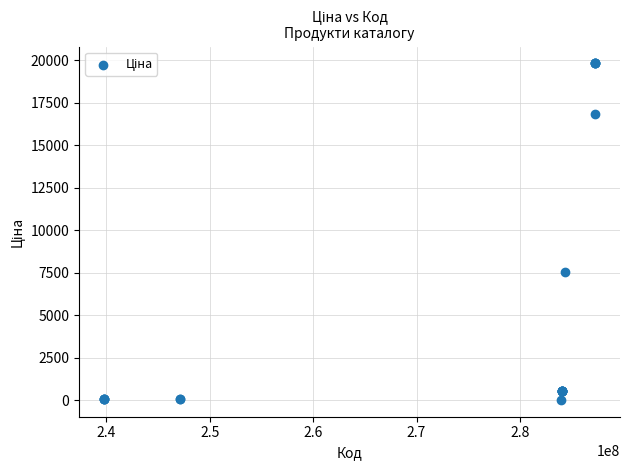

What Y value in the scatter plot is closest to 9931?

7545.9